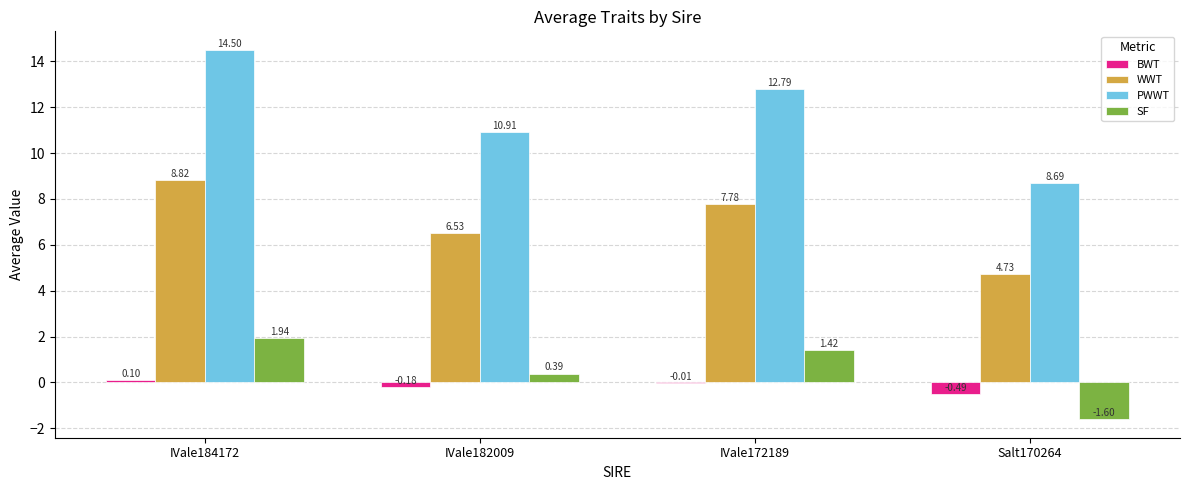

What are all the series names shown in the legend?

BWT, WWT, PWWT, SF